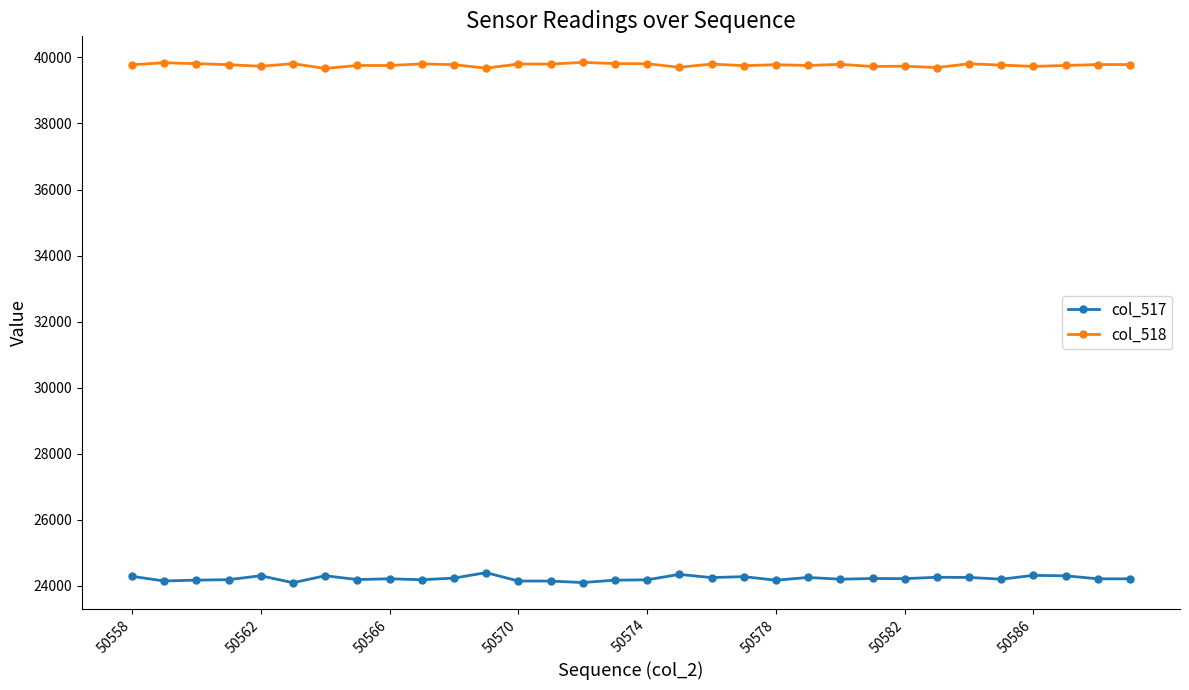

What is the value of the col_518 point at the 22nd from the left?

39756